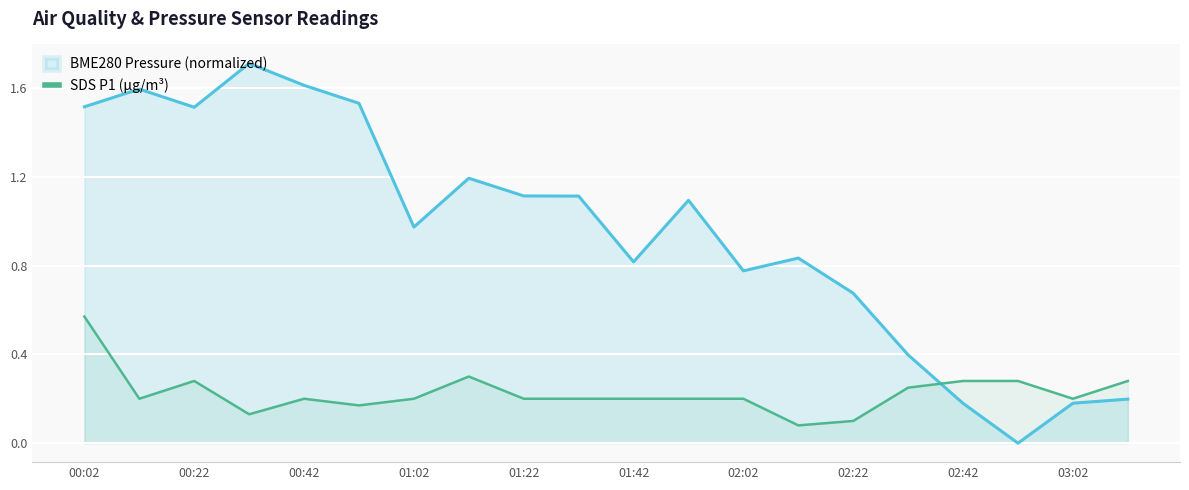

Does the chart display data point markers on the line(s)?

No